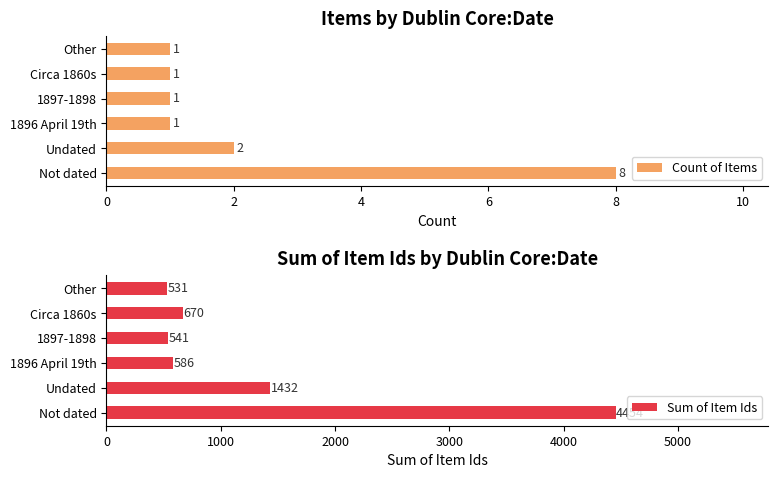

Is it true that Count of Items equals 1 at Circa 1860s?

True